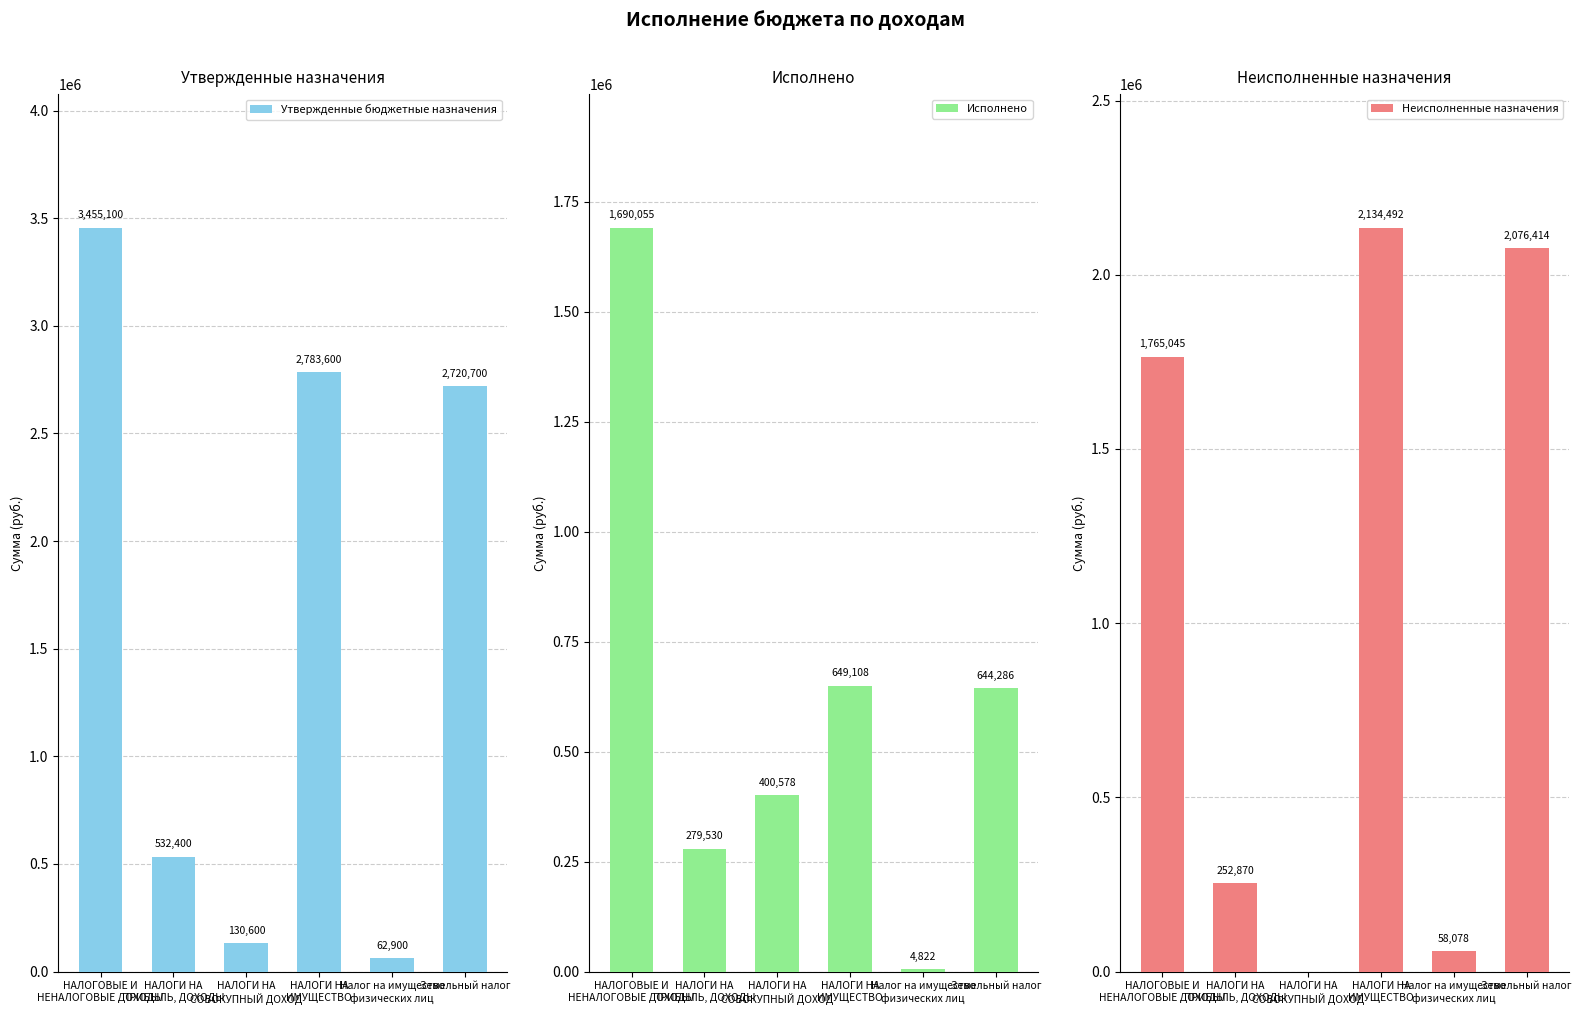

Which series has the widest spread of values?

Утвержденные бюджетные назначения